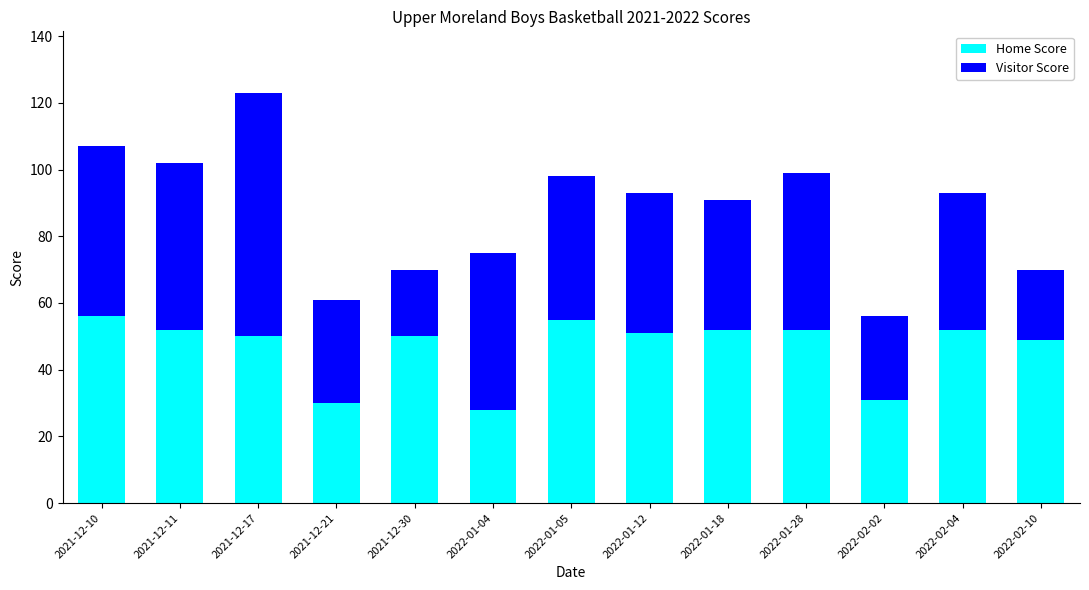

The value of Home Score at 2022-01-12 is 74. True or false?

False